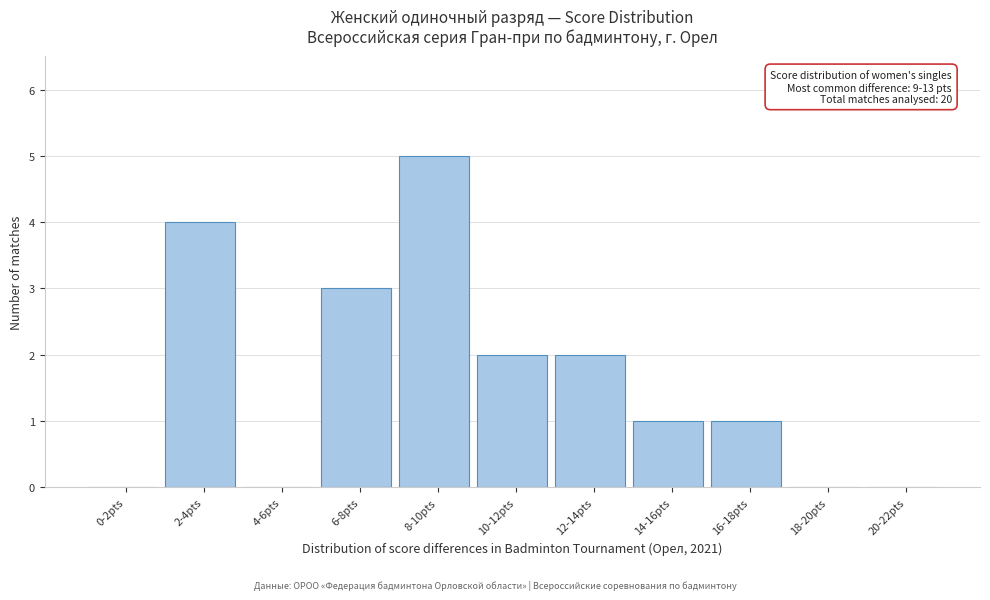

Reading left to right, what are all the values shown in this chart?

0-2pts=0	2-4pts=4	4-6pts=0	6-8pts=3	8-10pts=5	10-12pts=2	12-14pts=2	14-16pts=1	16-18pts=1	18-20pts=0	20-22pts=0